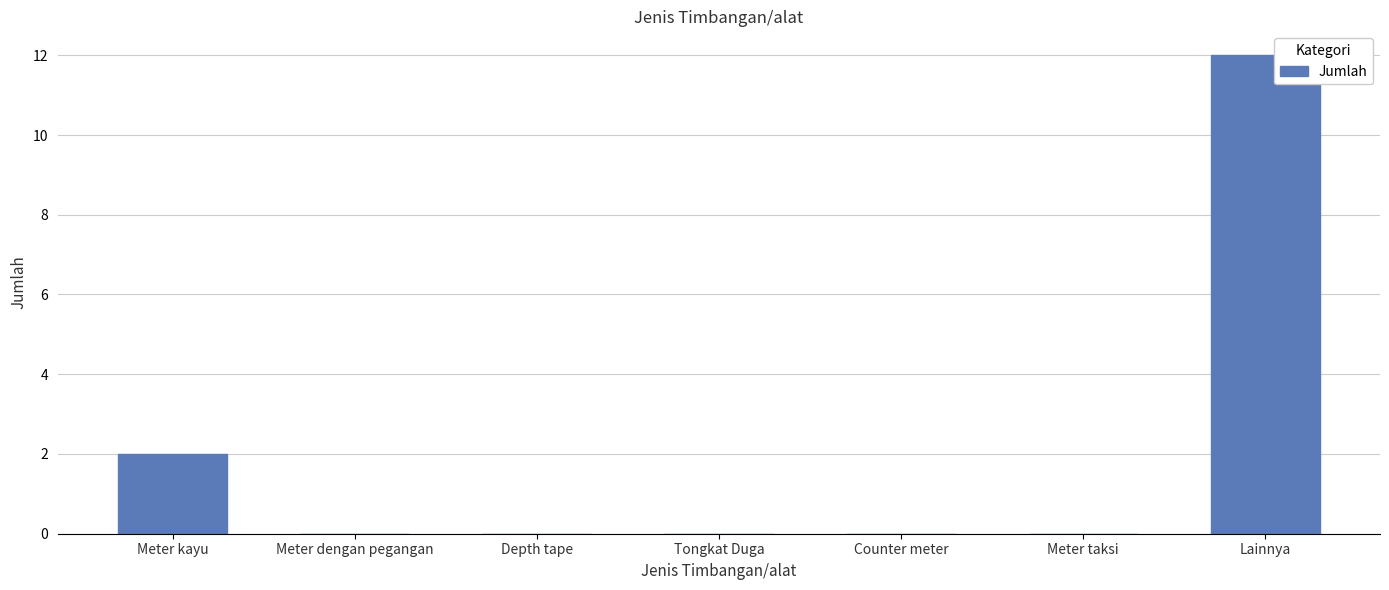

How many distinct data groups are displayed?

1